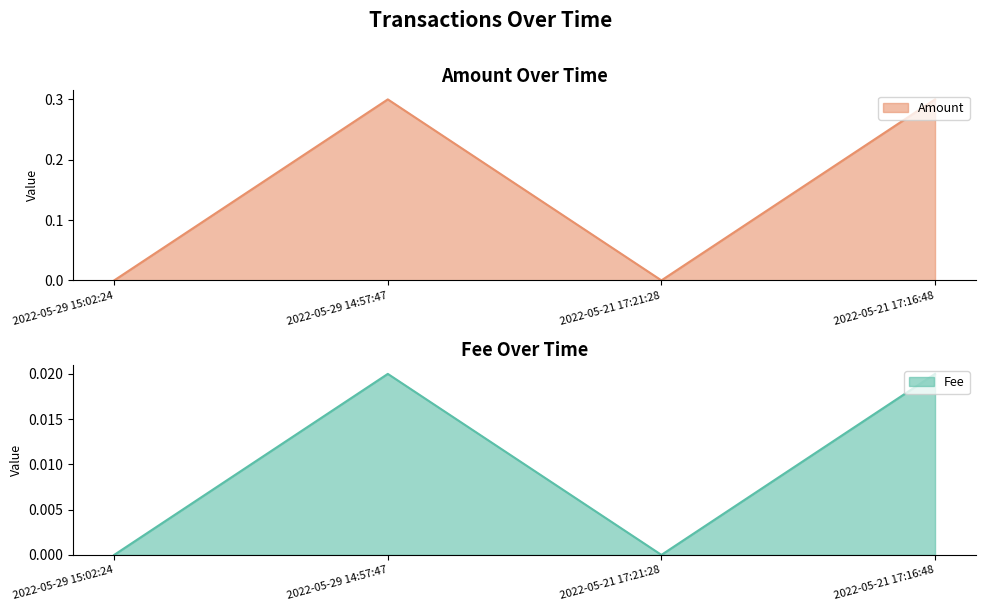

The Fee series shows 0.0 at 2022-05-29 14:57:47. True or false?

True